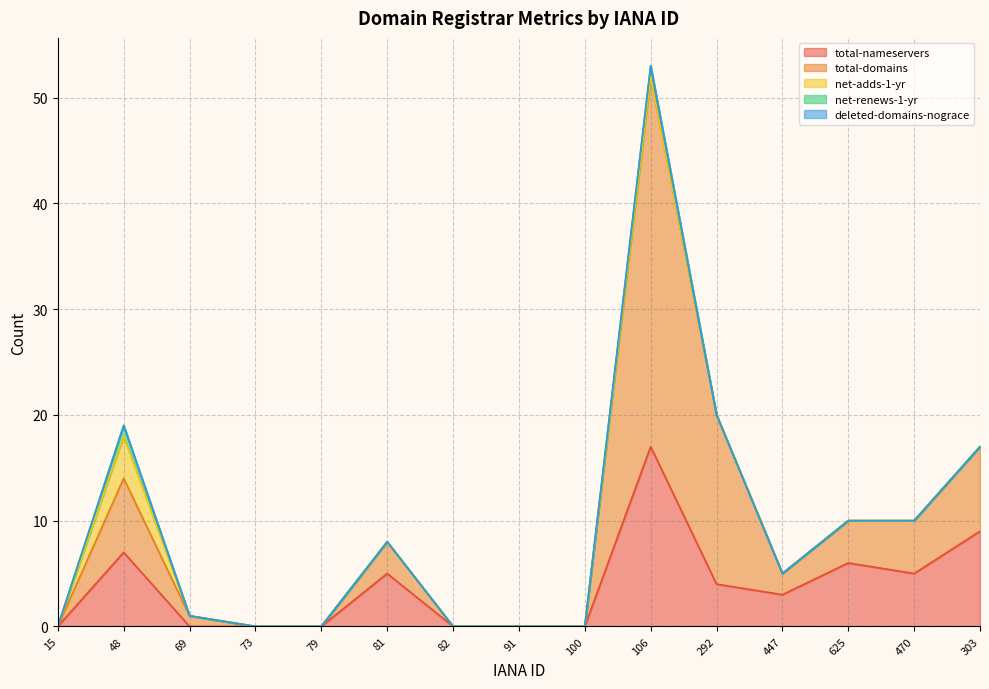

What is the sum of all total-nameservers values?

56